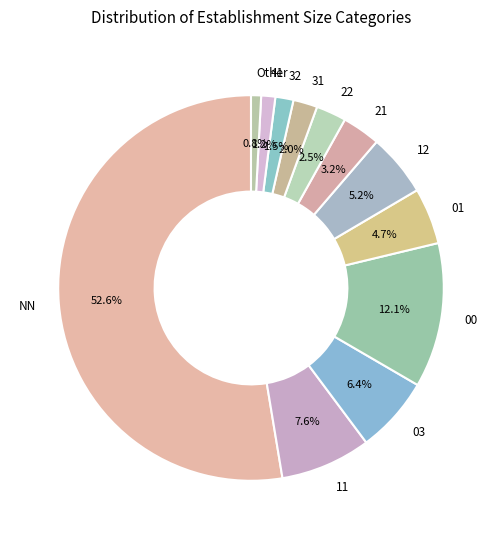

What percentage is the 00 slice, to the nearest percent?

12%